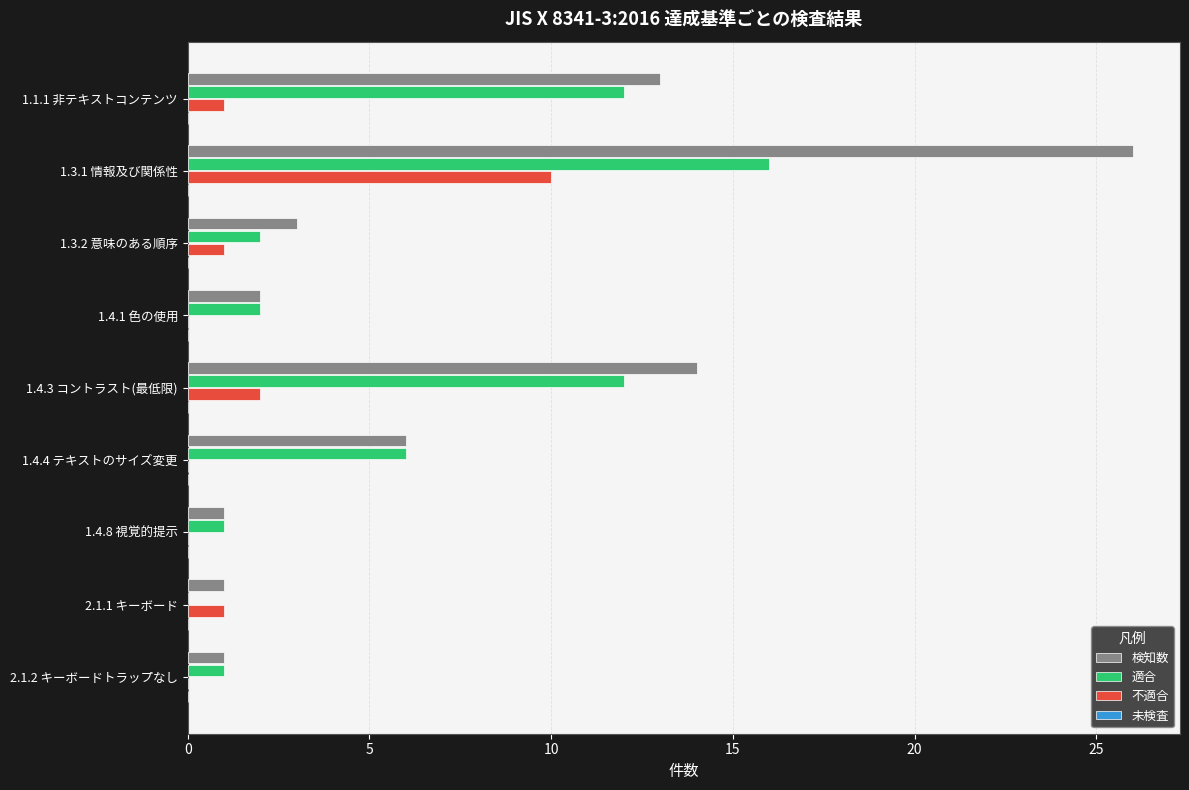

Where is 不適合 nearest to the value 5?

1.4.3 コントラスト(最低限)